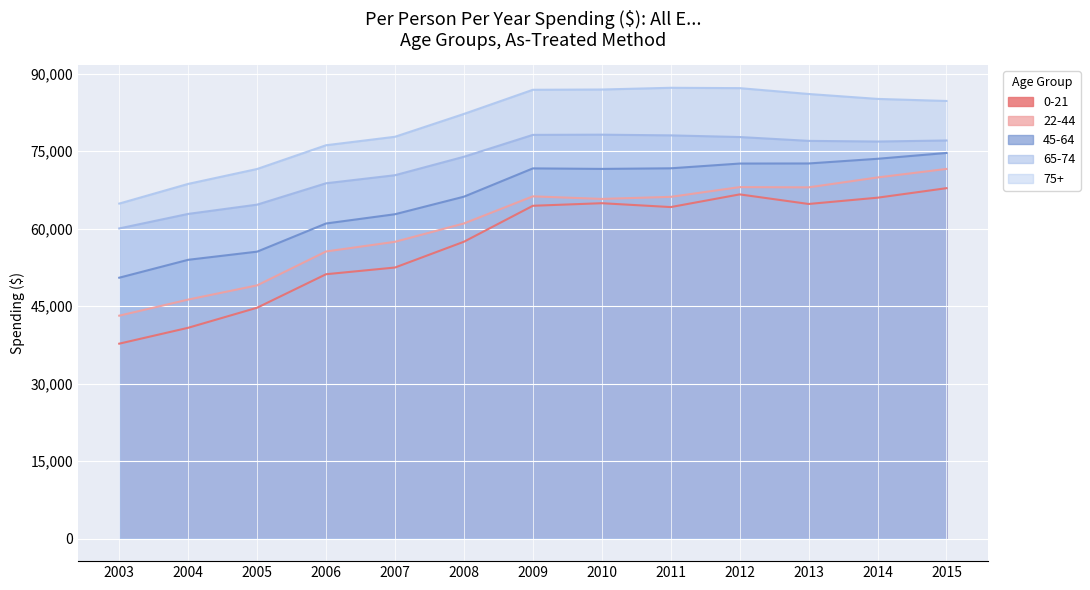

Between 2008 and 2014, which series saw the biggest shift?

22-44